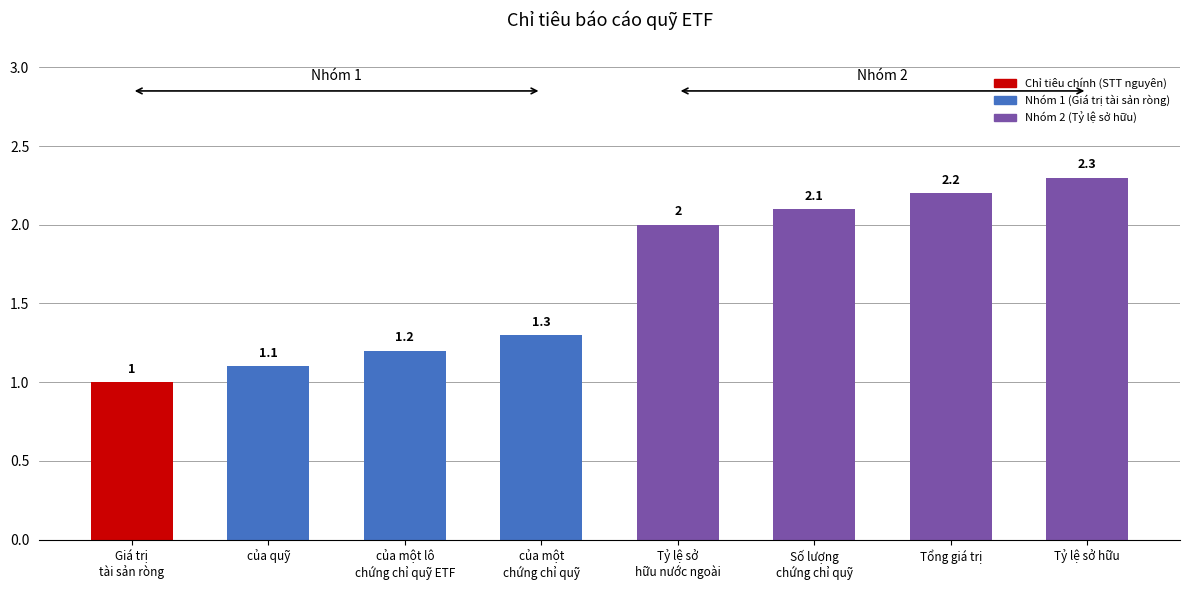

True or false: the data shows 2.1 at Số lượng chứng chỉ quỹ.

True